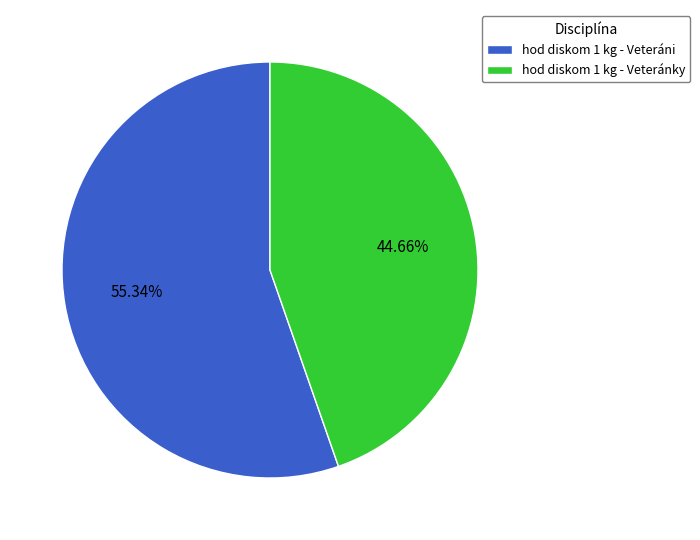

Does hod diskom 1 kg - Veteráni represent more than half of the total?

Yes